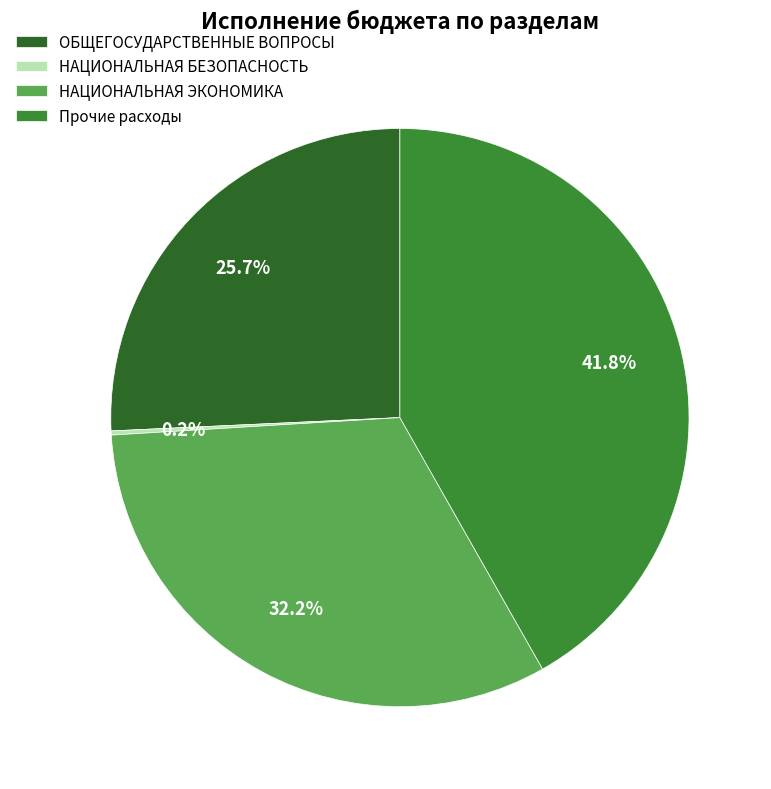

Is there any slice that represents more than half of the pie?

No